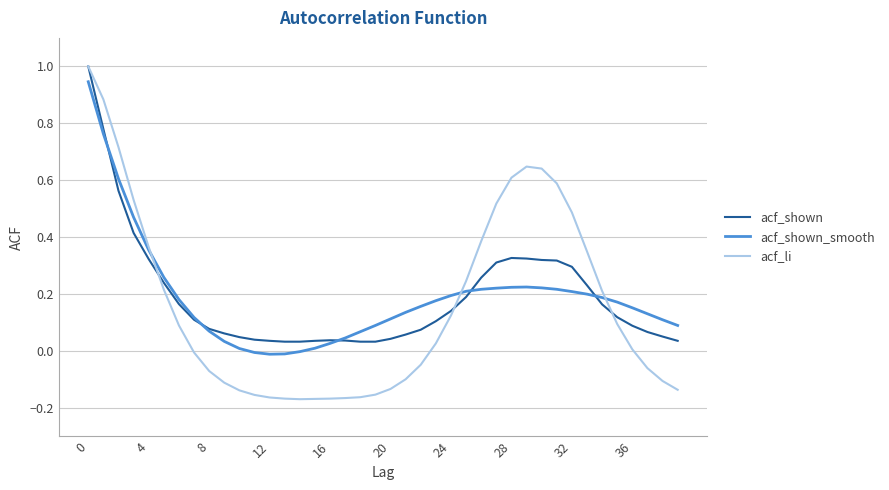

Which series has the widest spread of values?

acf_li